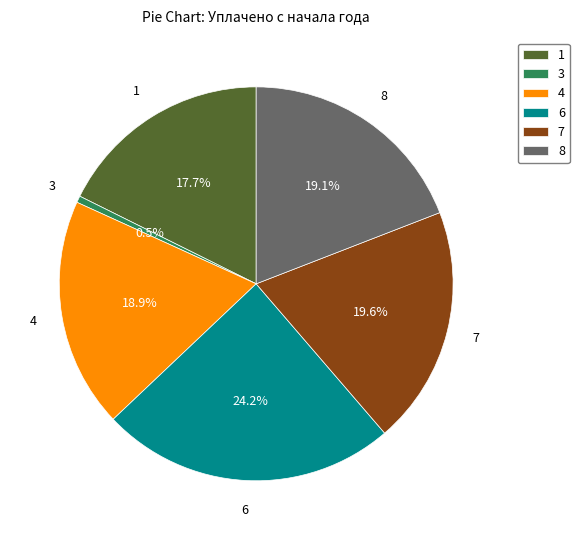

To the nearest percent, what percentage of the pie is 1?

18%